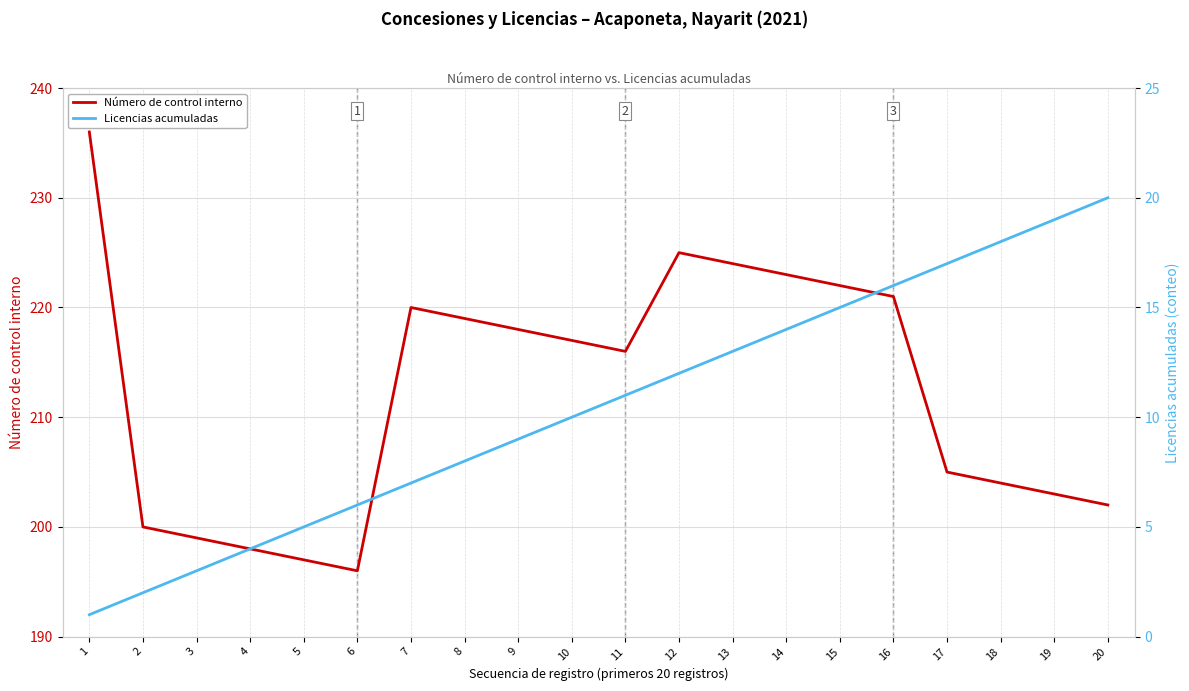

True or false: Licencias acumuladas and Número de control interno intersect in this chart.

False